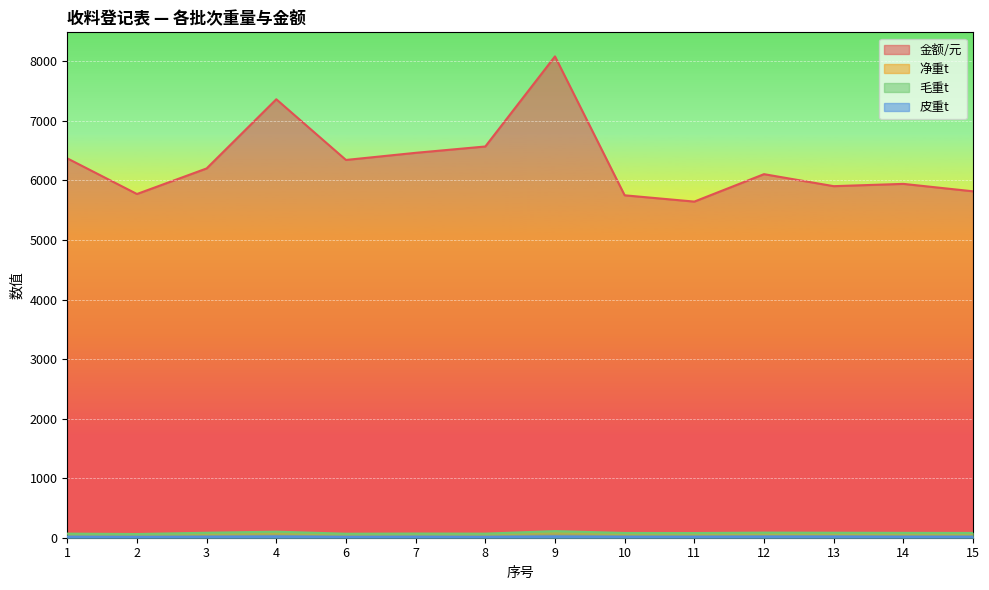

What is the value of the 皮重t point at the 10th from the left?

18.8